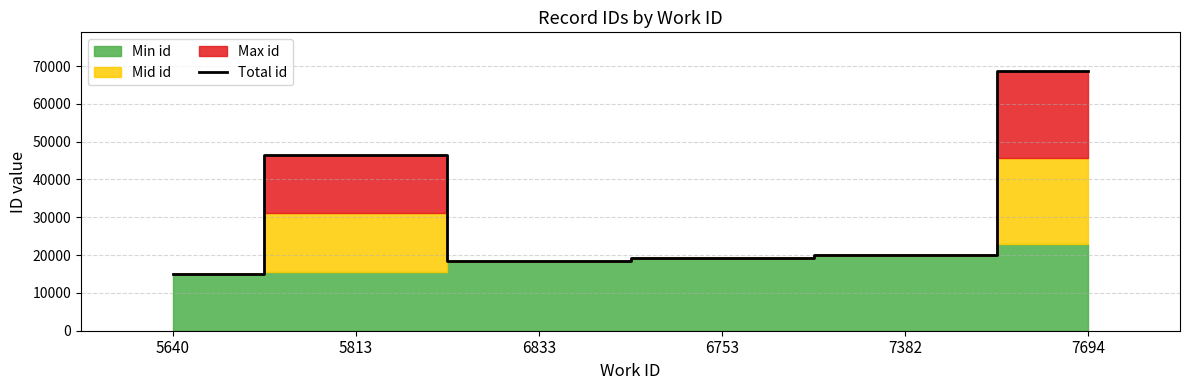

Where is the data nearest to the value 41848?

5813